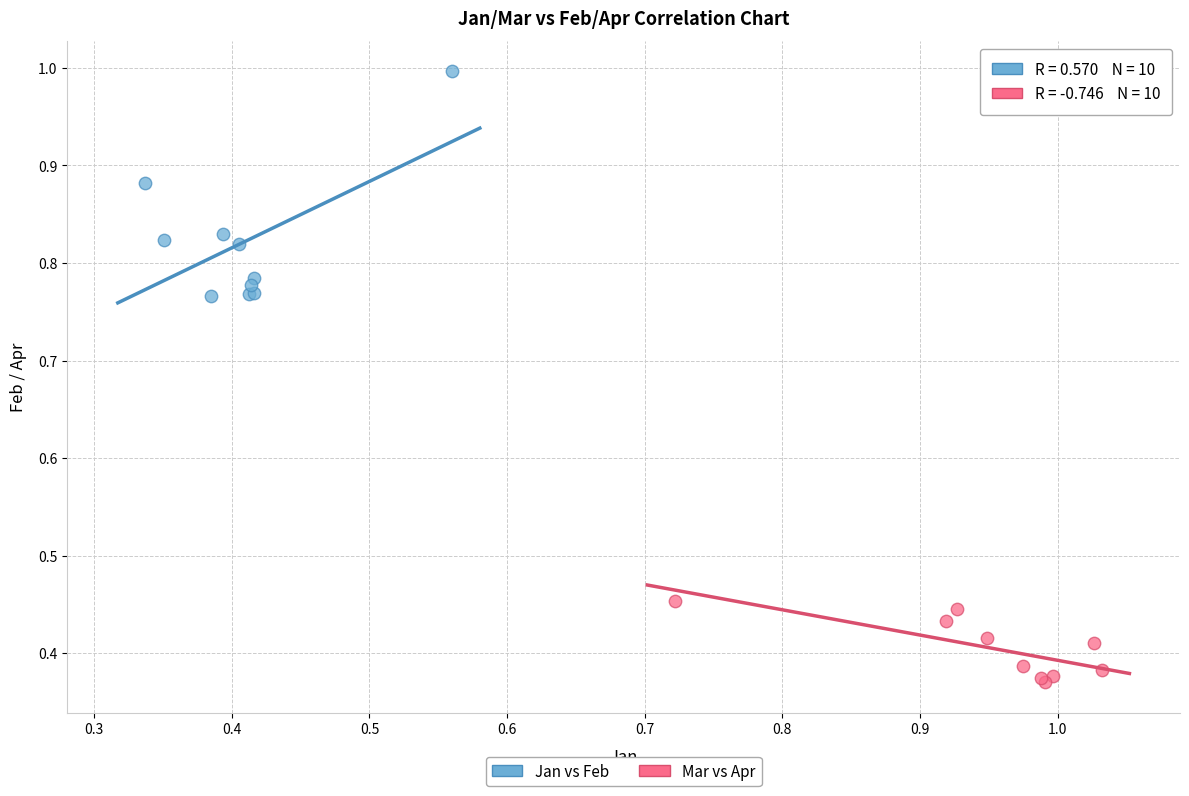

Which series has the largest Y range (max minus min)?

Jan vs Feb